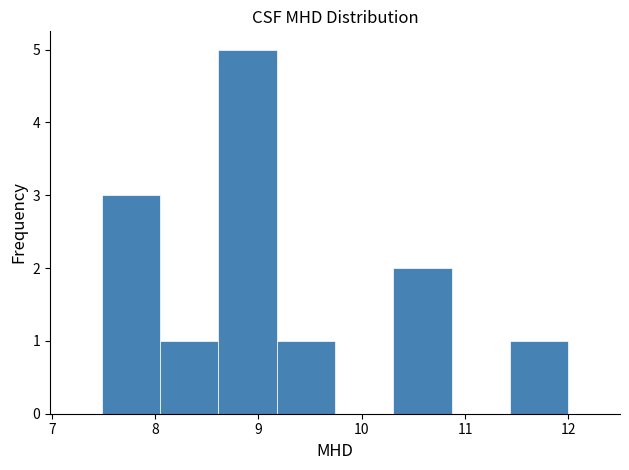

Reading left to right, transcribe this chart: for each bar, give the range it covers on the x-axis and its height. Neither the bar edges nor the heights are printed on the chart, so give them approximately, as read against the axes.

7.5 to 8.0: 3
8.0 to 8.6: 1
8.6 to 9.2: 5
9.2 to 9.7: 1
9.7 to 10.3: 0
10.3 to 10.9: 2
10.9 to 11.4: 0
11.4 to 12.0: 1